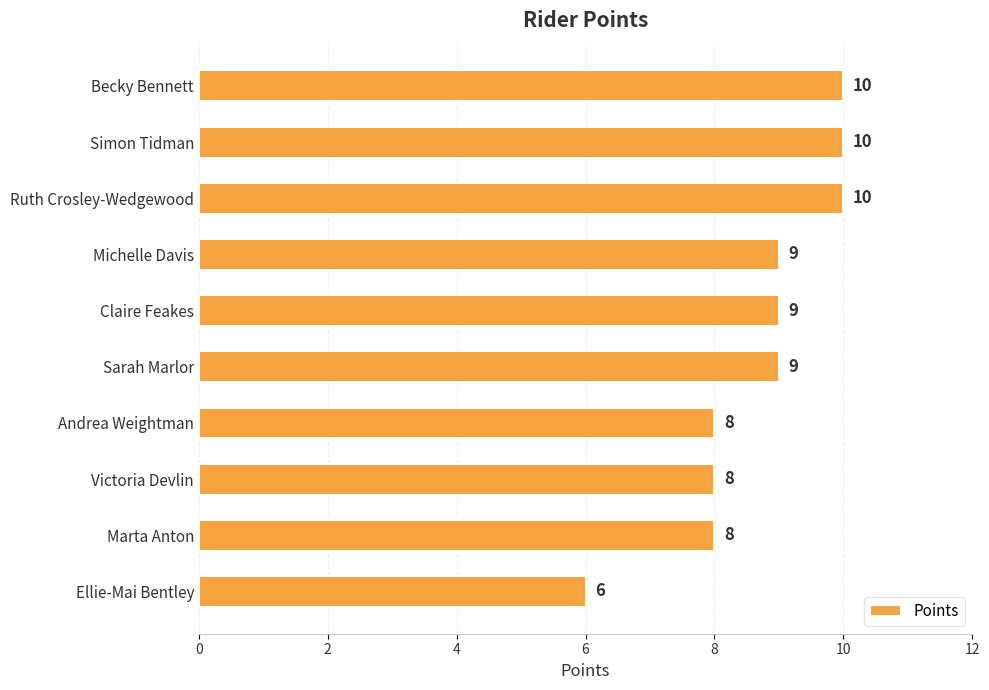

Are the bars horizontal?

Yes